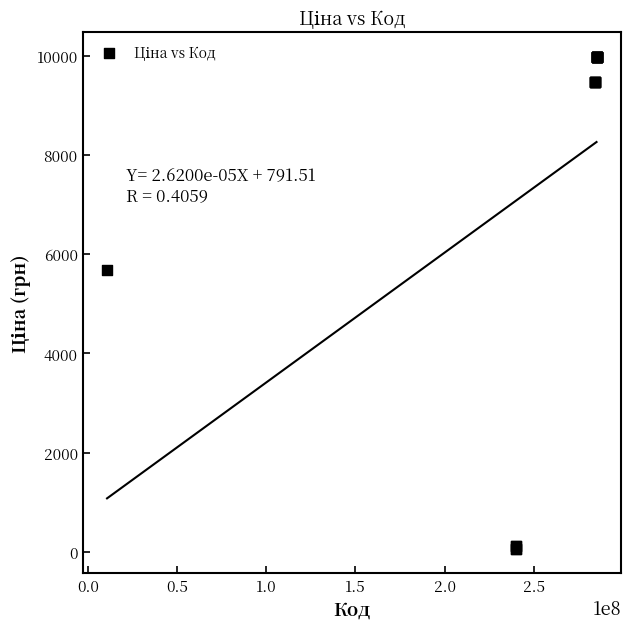

What Y value in the scatter plot is closest to 5016?

5673.8